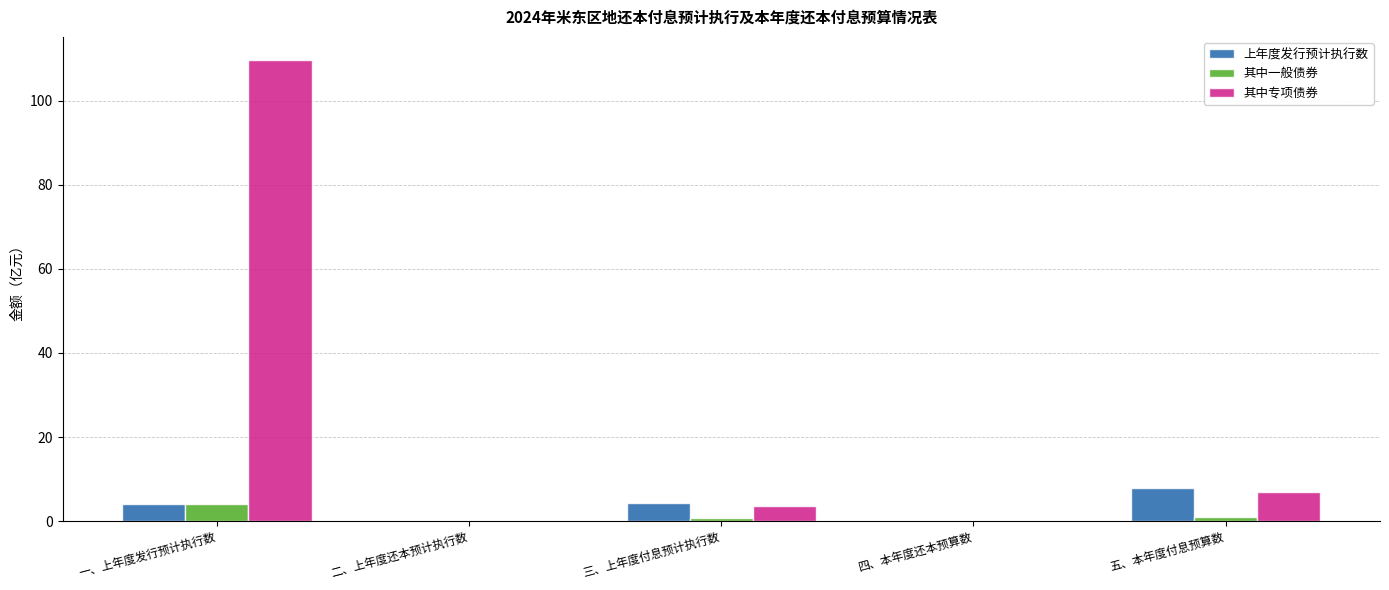

Which series has the largest total across all categories?

其中专项债券